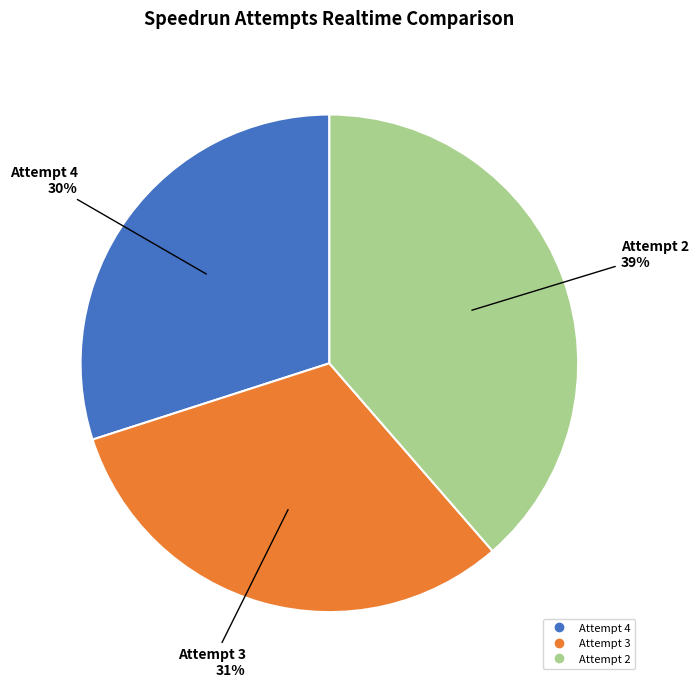

Does Attempt 2 account for over 50% of the chart?

No